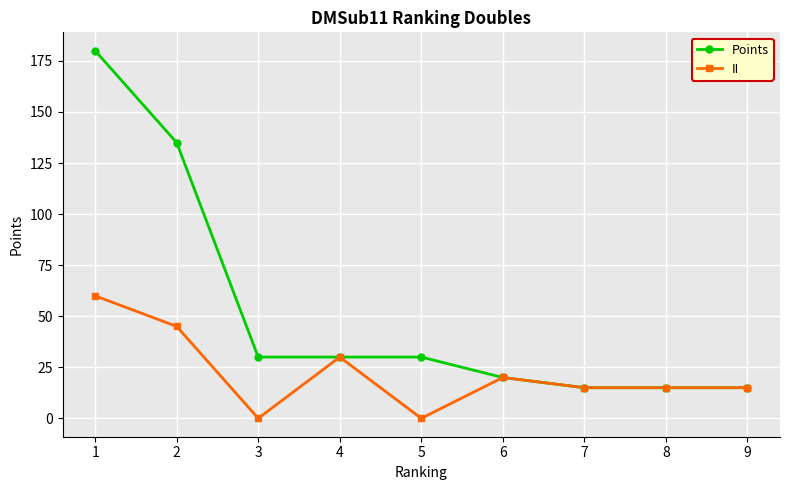

Which series has the widest spread of values?

Points